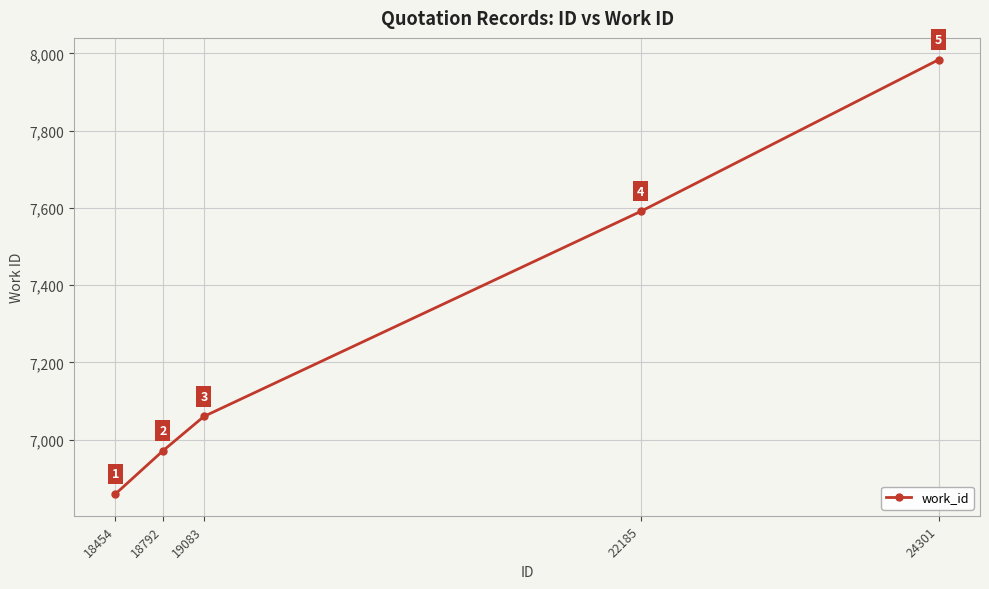

How many categories are shown in the chart?

5